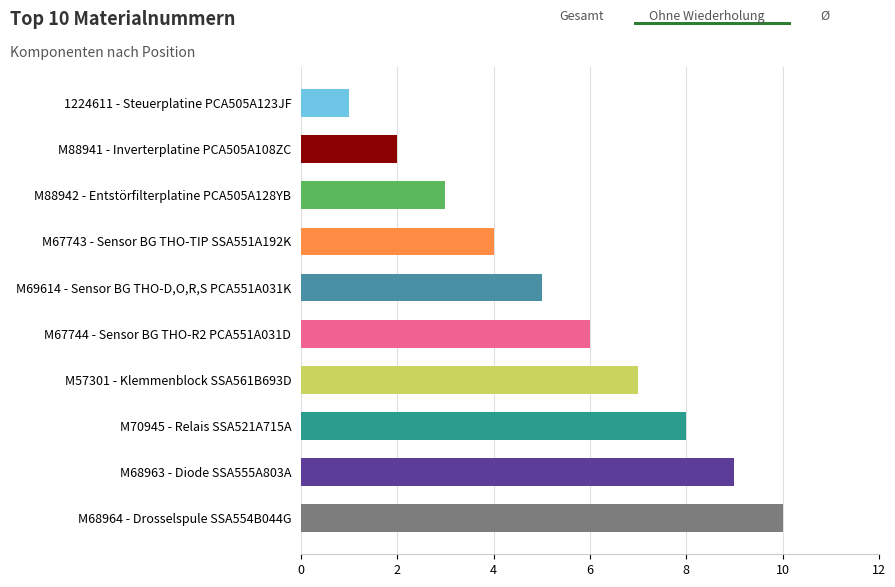

What is the maximum value shown in the chart?

10